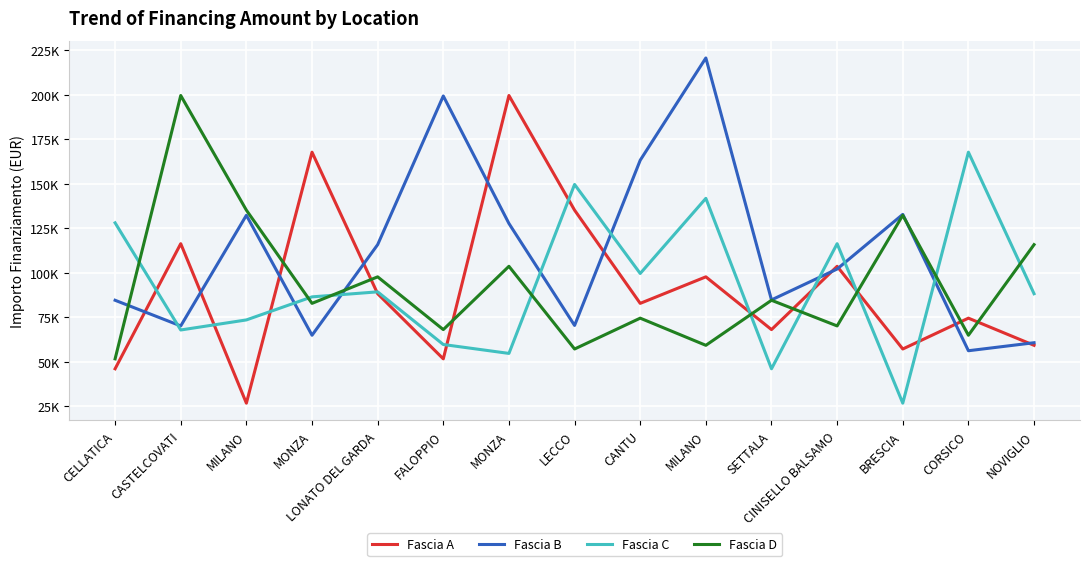

How many data points in Fascia B are less than 102092?

7